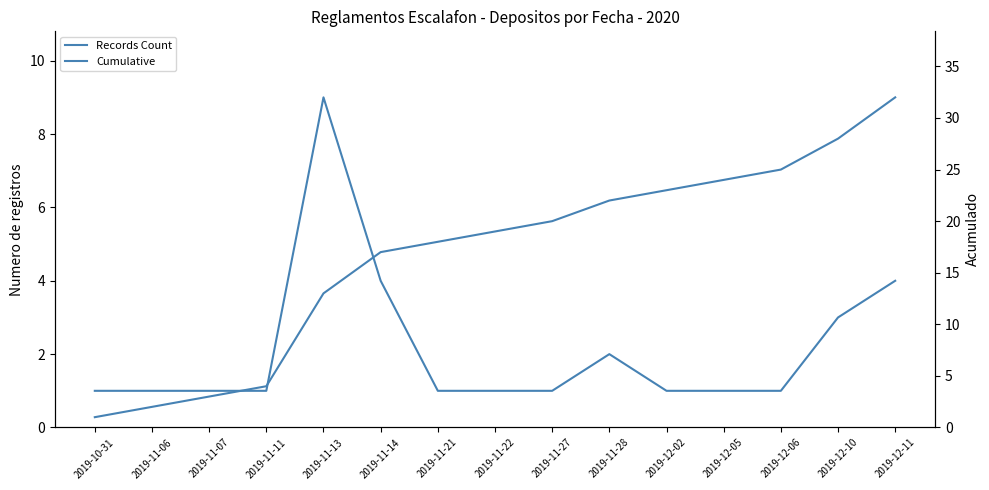

Which series has the largest total across all categories?

Cumulative